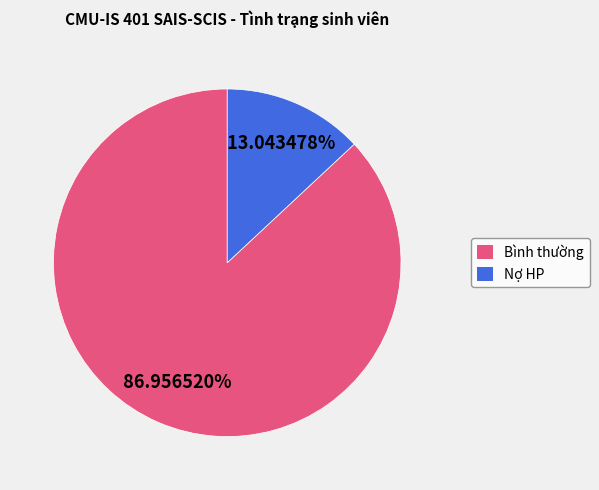

Is the sum of Nợ HP and Bình thường greater than half?

Yes